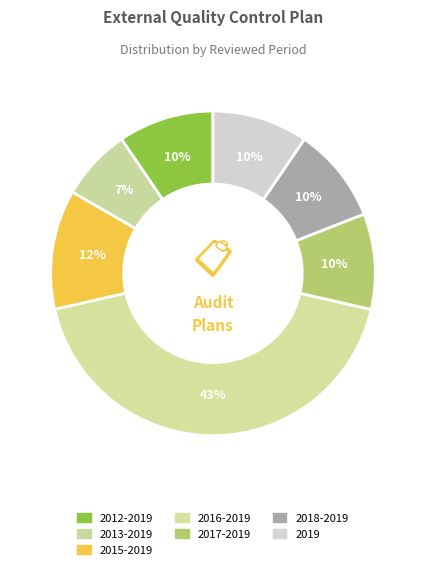

Count the number of slices in the pie.

7